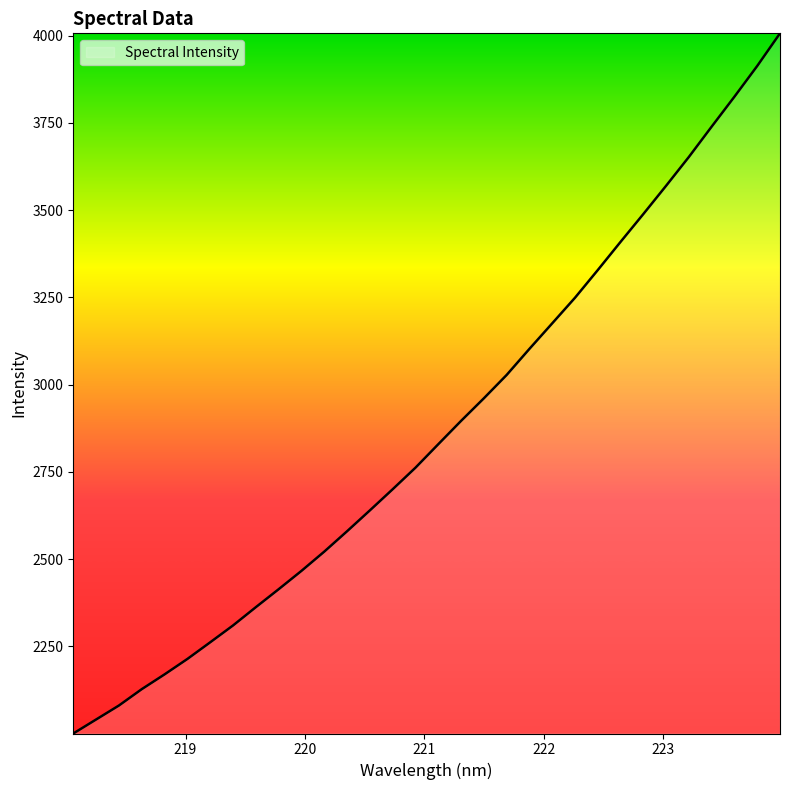

What is the difference between the maximum and minimum values?

2006.2